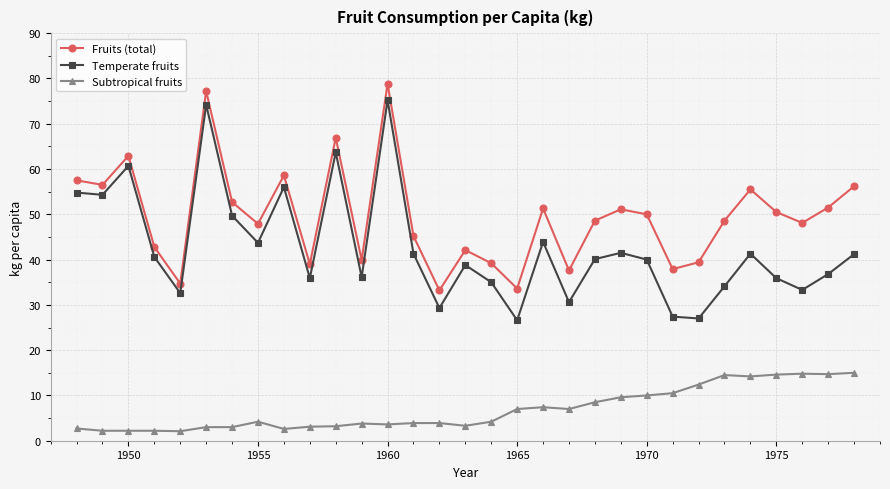

What is the maximum value shown in the chart?

78.8